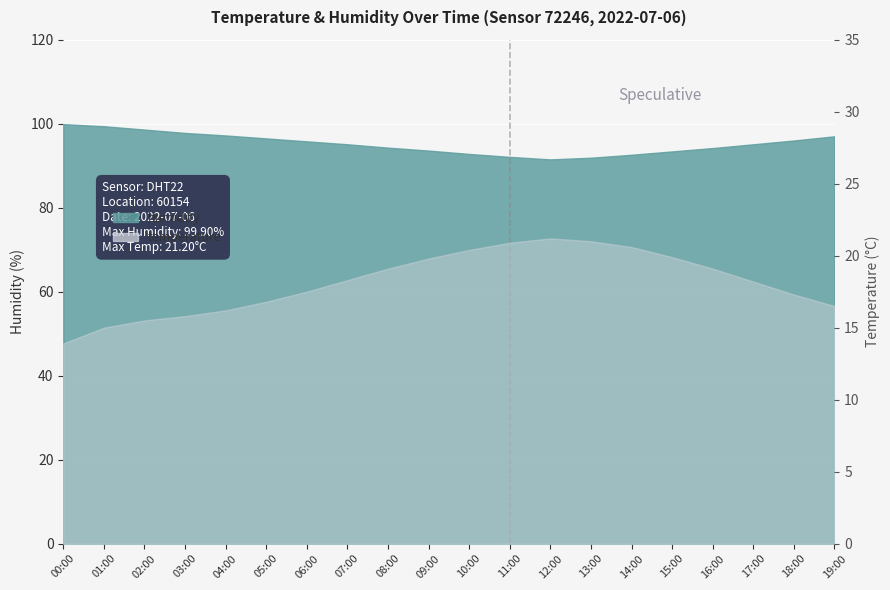

What is the difference between the temperature values at 04:00 and 07:00?

2.1